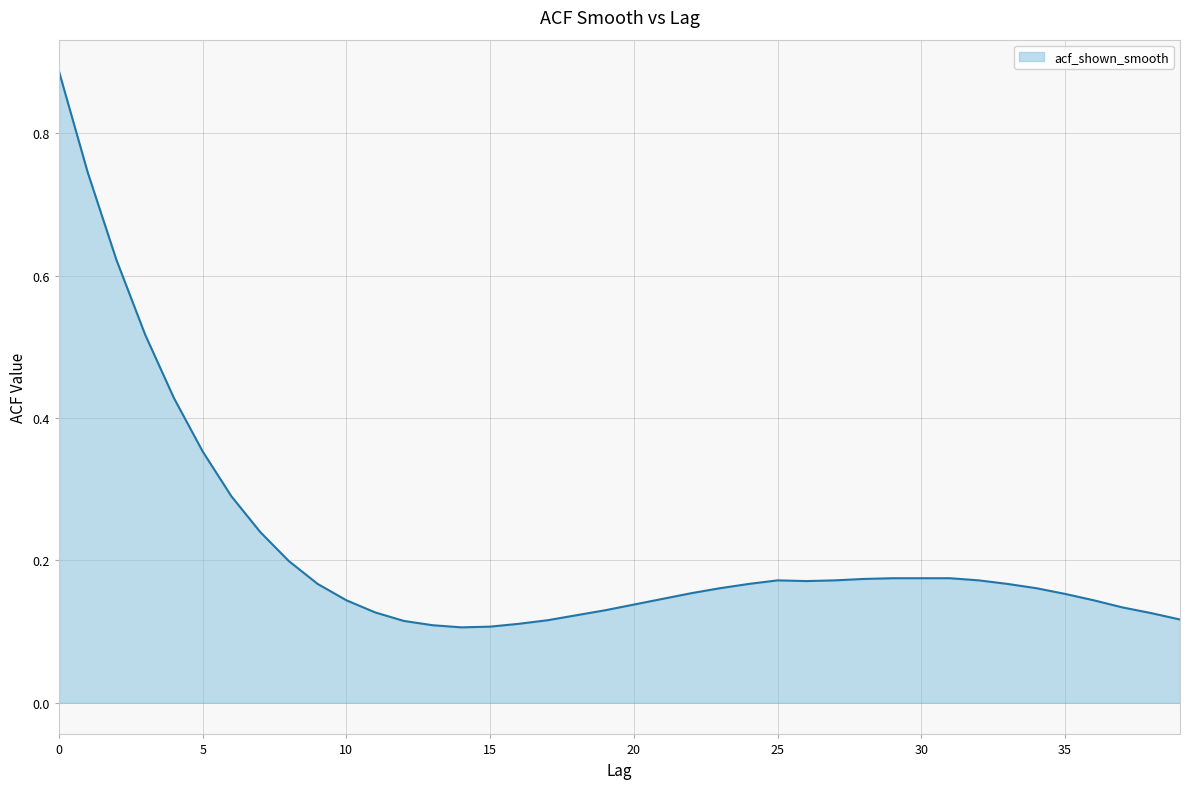

How many values are between 0 and 1?

40